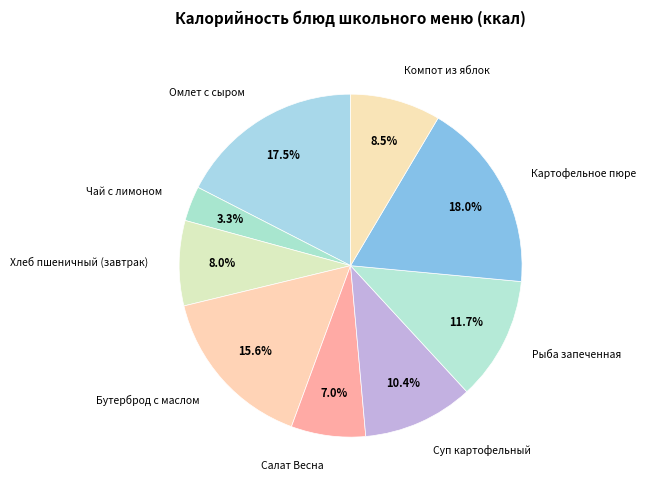

Count the number of slices in the pie.

9